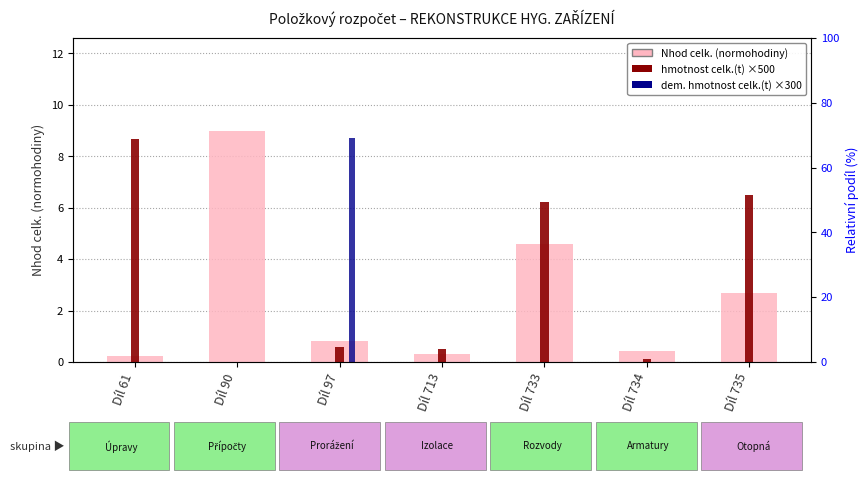

What is the value of the hmotnost celk.(t) ×500 bar at the 7th from the left?

6.5